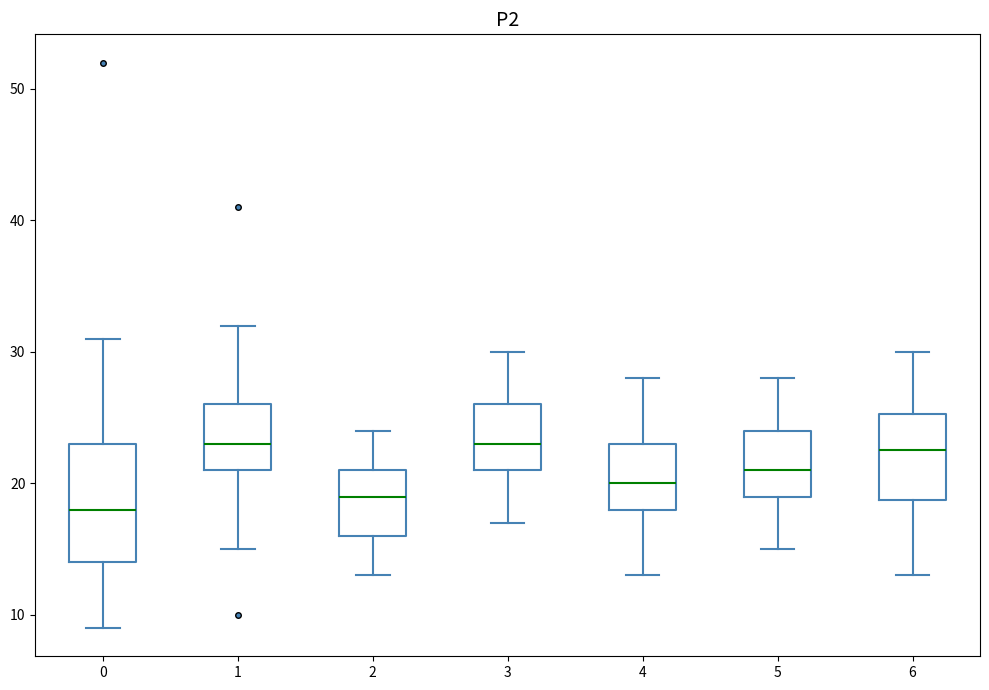

Comparing the boxes themselves (not the whiskers), which one is the tallest?

0